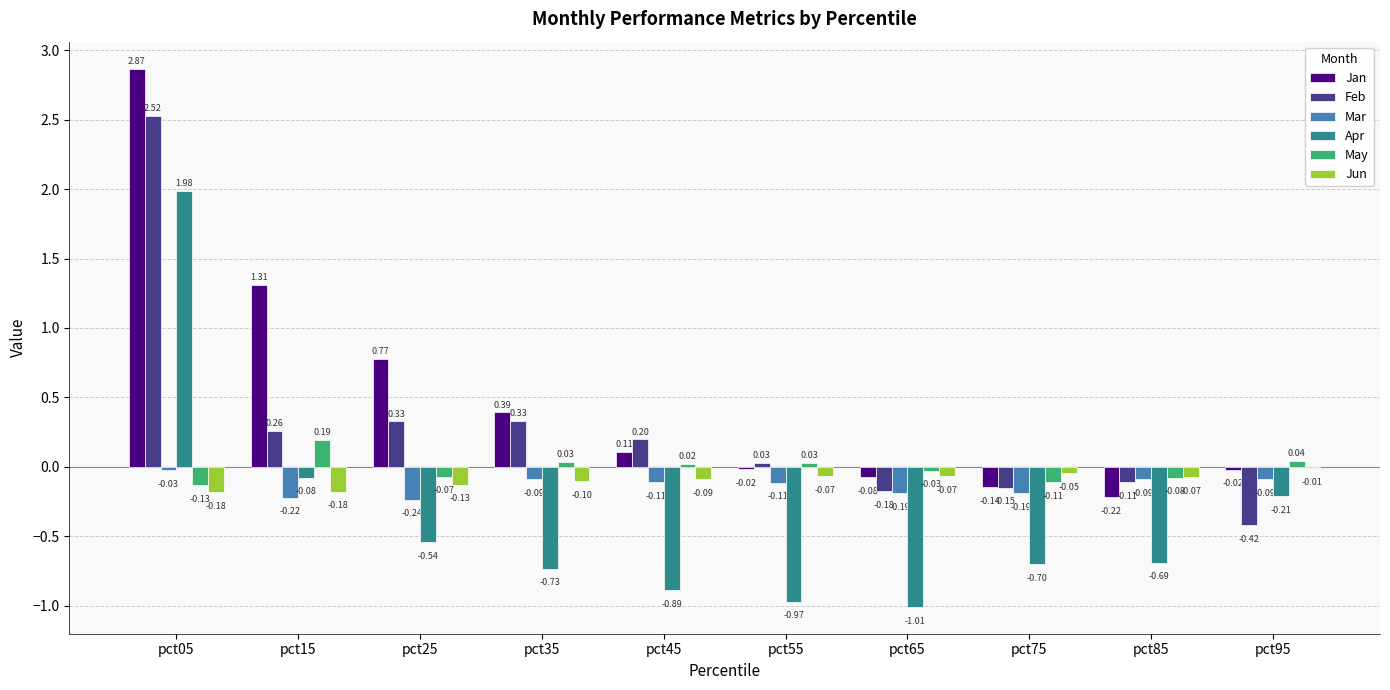

Which category has the highest value across all series?

pct05